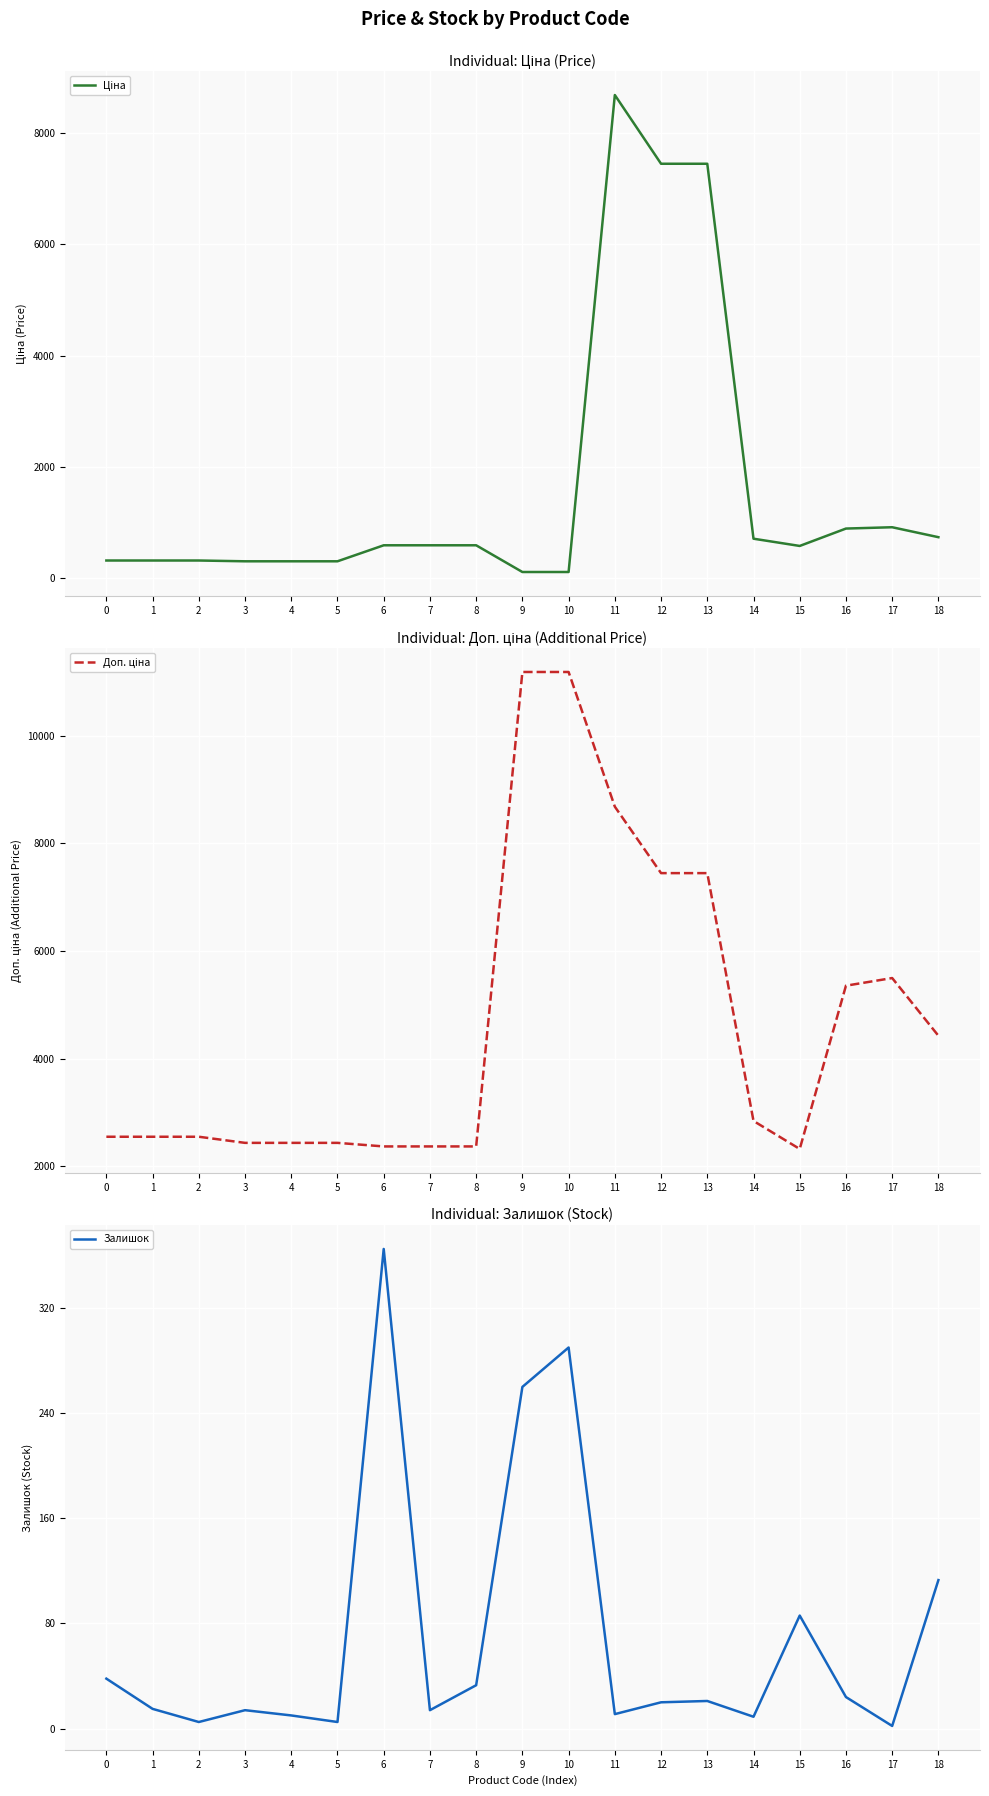

At which category is the sum across all series the highest?

11